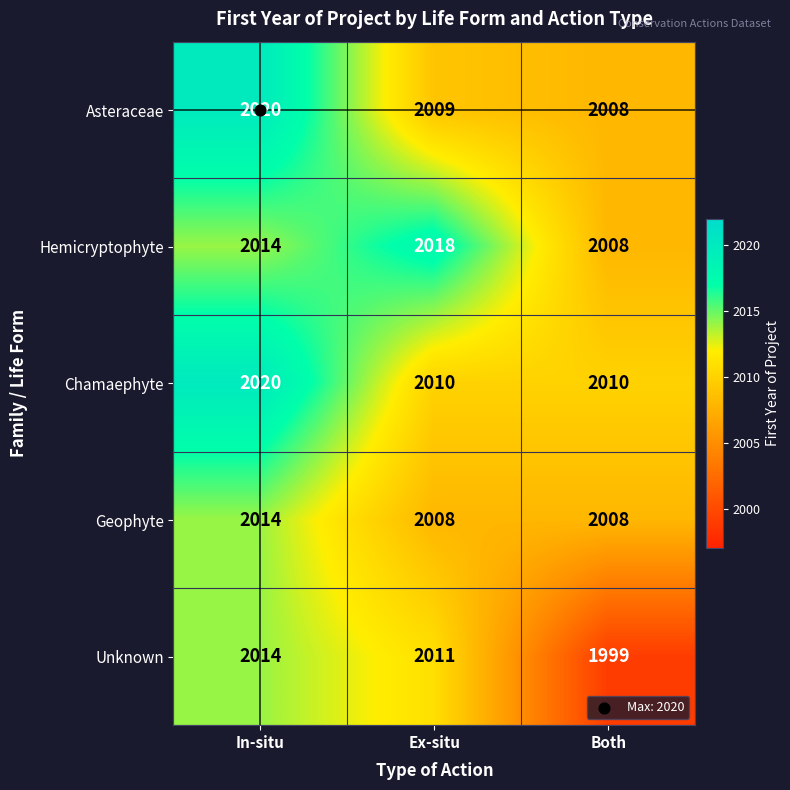

Rank the categories by Hemicryptophyte value from lowest to highest.

Both, In-situ, Ex-situ